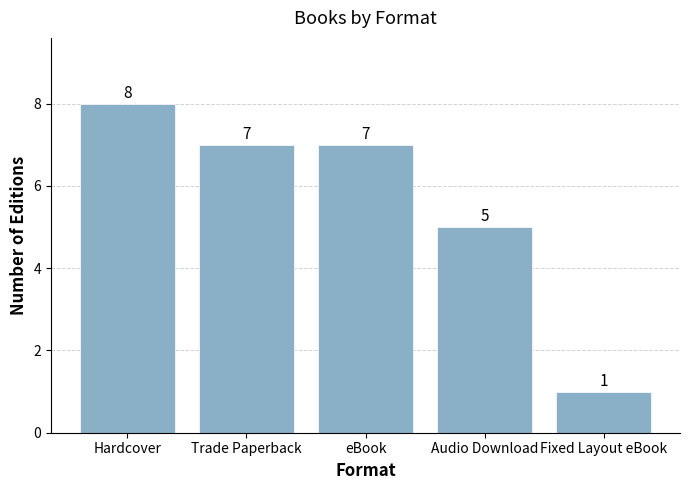

What position from the left is Fixed Layout eBook?

5